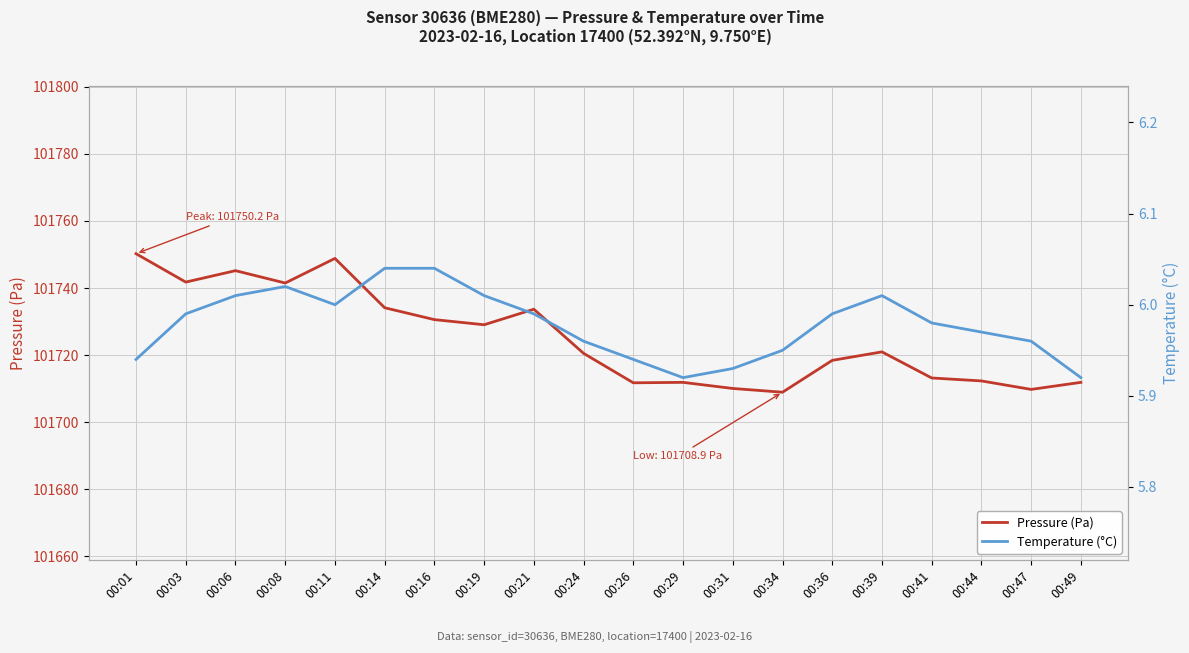

Is this an area chart (filled region under the line)?

No